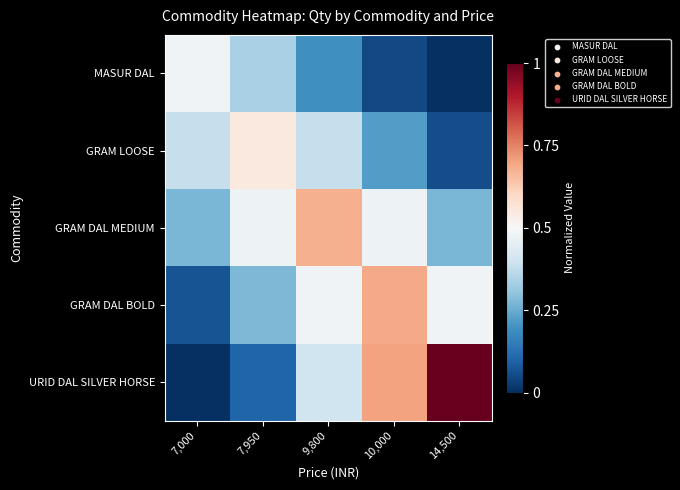

Count the number of categories in the chart.

5